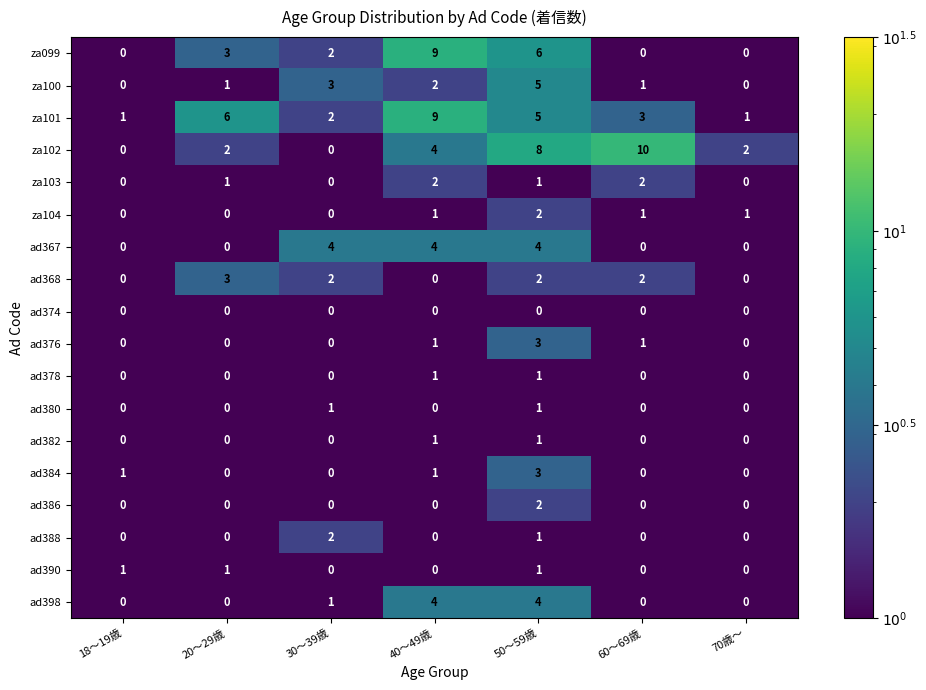

The za101 series shows 1 at 70歳～. True or false?

True